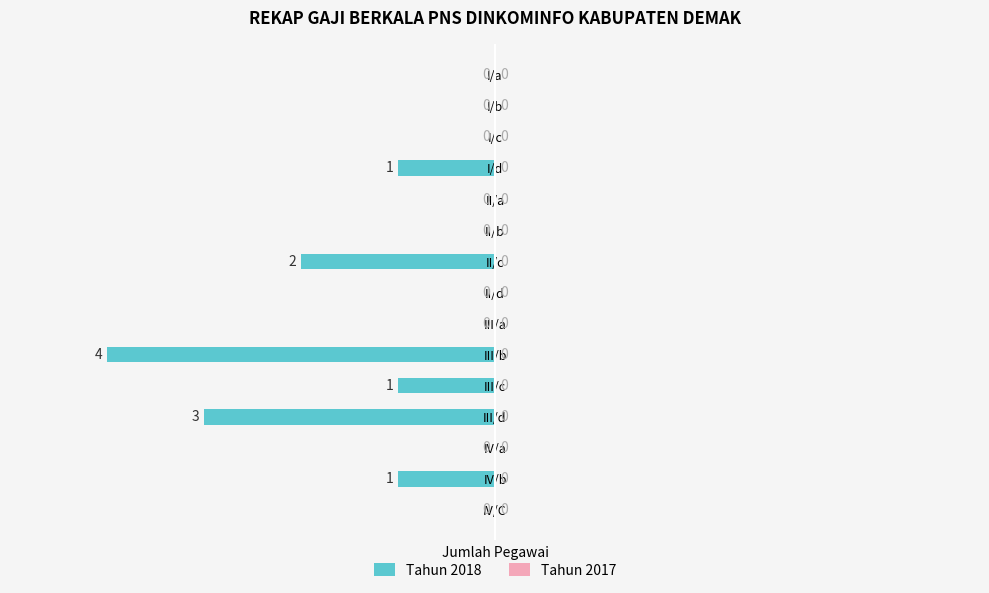

Where is the data nearest to the value -2?

II/c